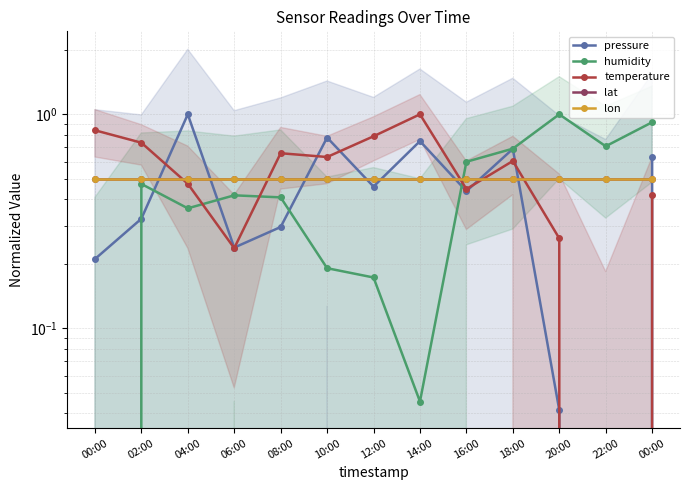

At which label does pressure reach its peak?

04:00